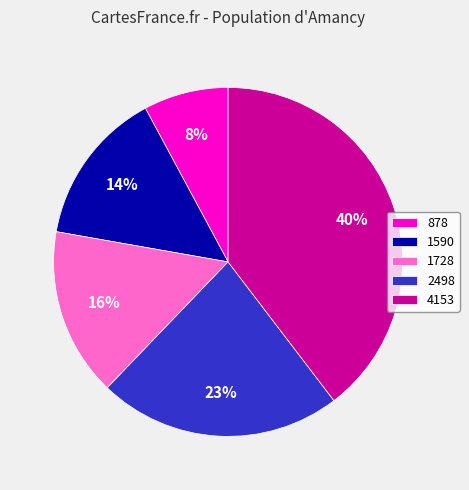

Which category has the biggest portion of the pie?

4153